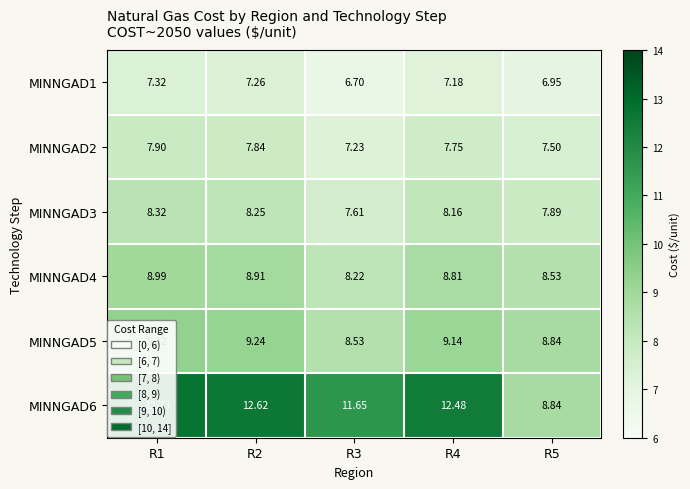

Is the value of MINNGAD5 at R5 greater than the value of MINNGAD4 at R5?

Yes